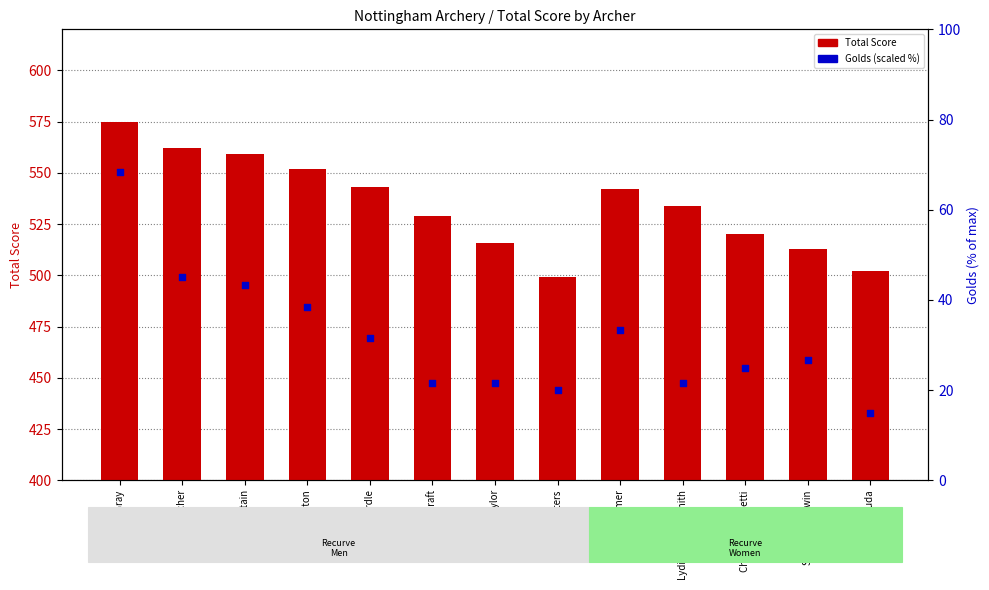

At which category is the sum across all series the highest?

Rob Gray